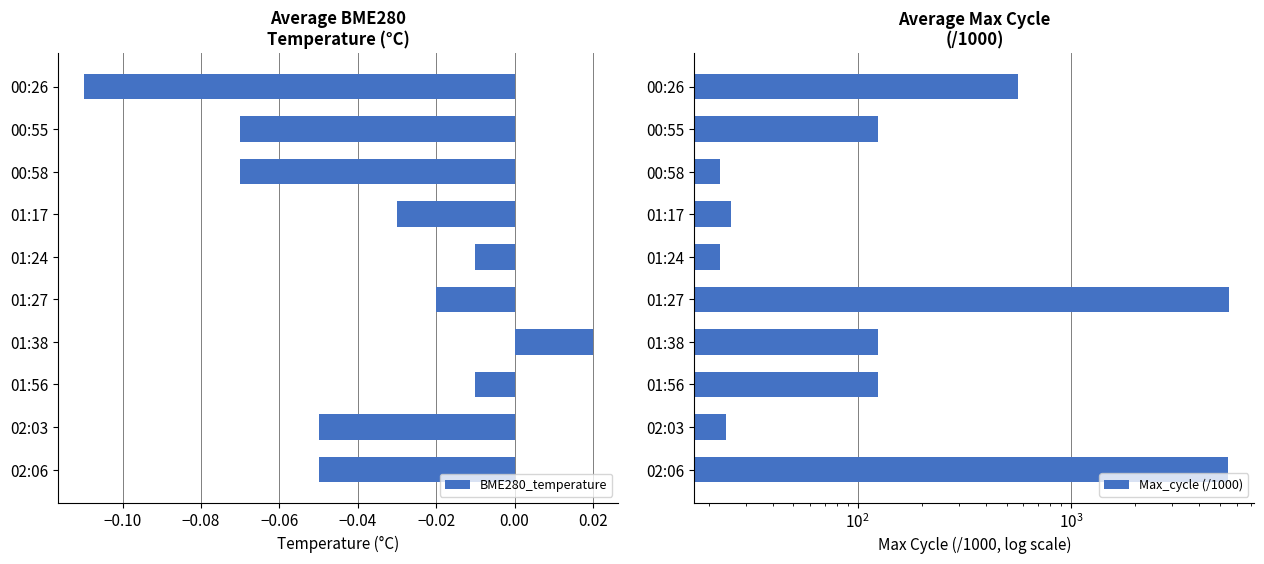

What is the sum of all Max_cycle (/1000) values?

12025.9